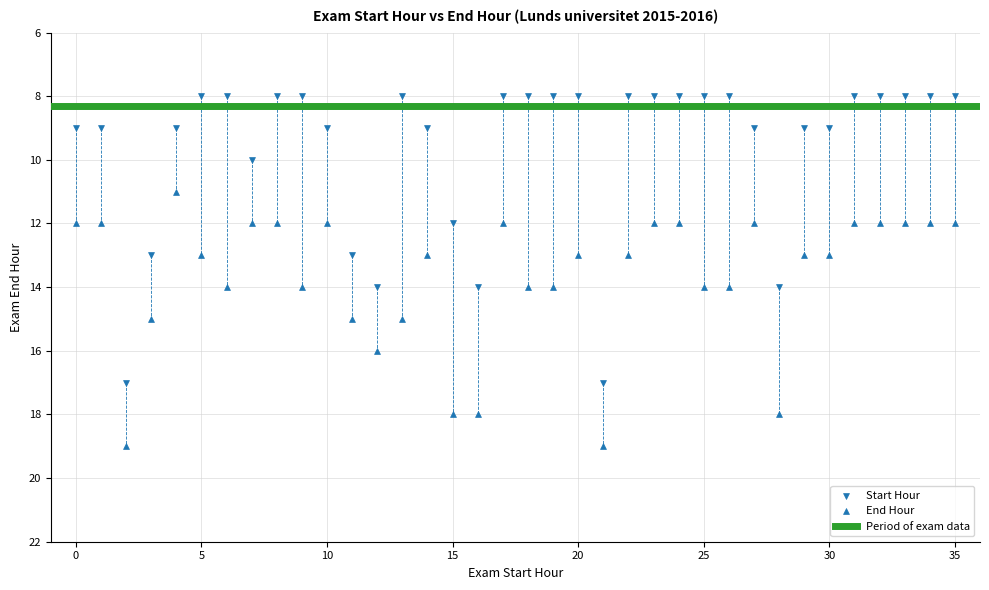

Count the number of points in this scatter plot.

72